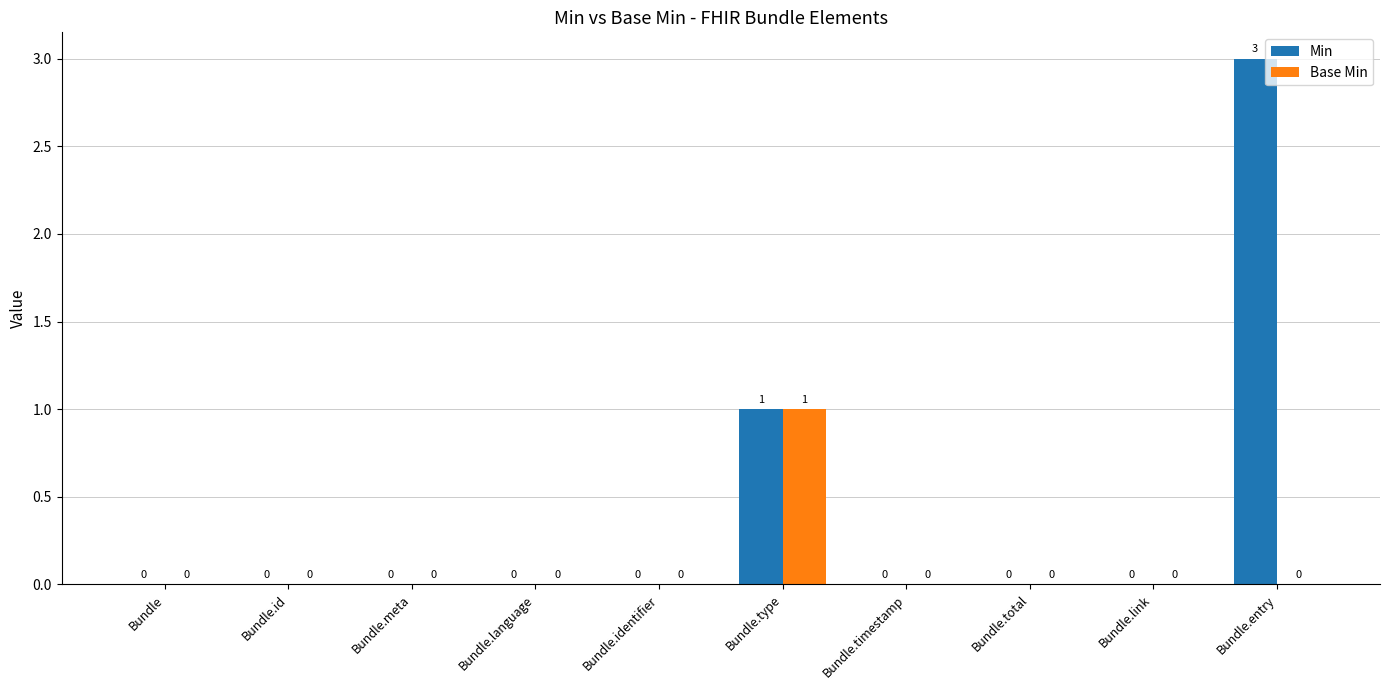

Is the value of Base Min at Bundle.type greater than the value of Min at Bundle.timestamp?

Yes